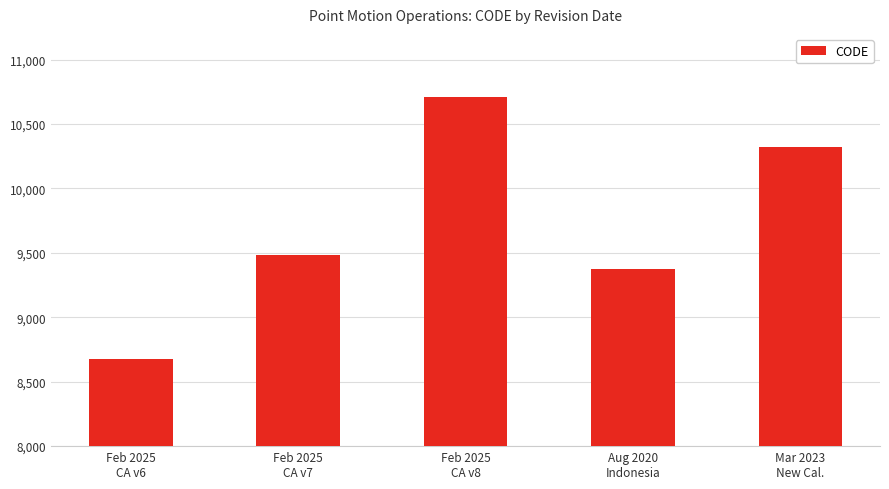

The value at Feb 2025
CA v7 is 12771. True or false?

False